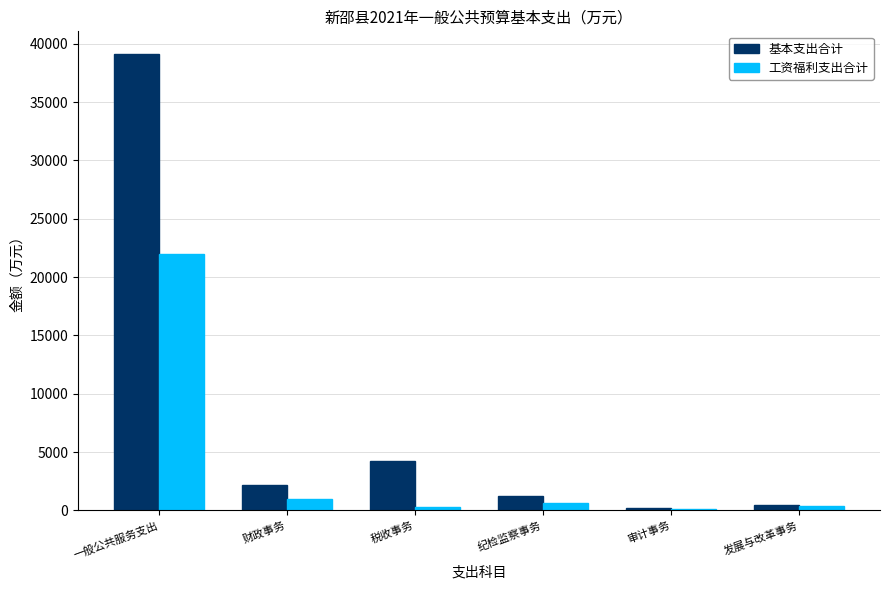

Rank the series by their maximum value, from lowest to highest.

工资福利支出合计, 基本支出合计